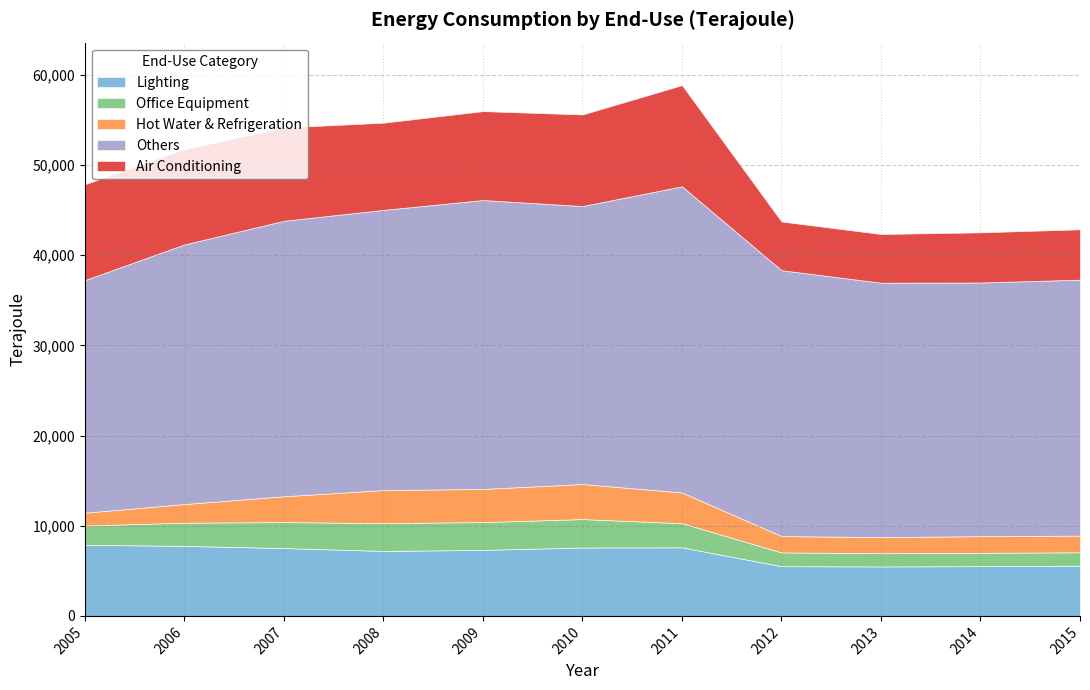

Reading left to right, transcribe all the data shown in this chart.

Lighting: 7888	7766	7527	7207	7321	7586	7603	5516	5486	5518	5571
Office Equipment: 2138	2573	2881	3092	3087	3156	2684	1527	1475	1478	1486
Hot Water & Refrigeration: 1421	2069	2863	3657	3676	3886	3408	1810	1780	1847	1850
Others: 25808	28800	30558	31079	32047	30835	33957	29492	28218	28140	28388
Air Conditioning: 10619	10572	10348	9672	9860	10154	11225	5402	5402	5561	5587